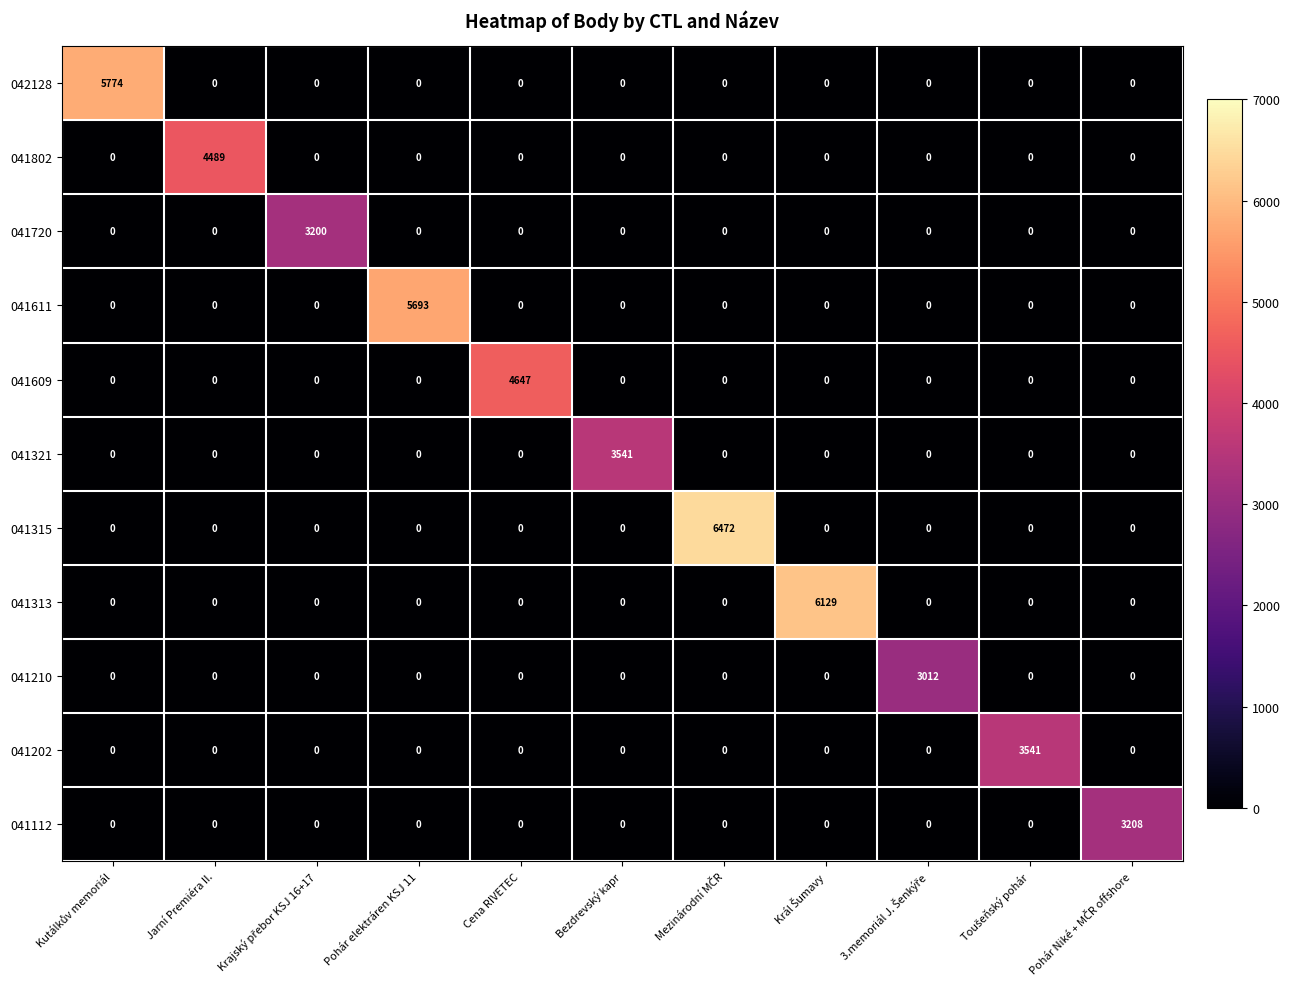

What is the spread (max minus min) of values at Cena RIVETEC?

4647